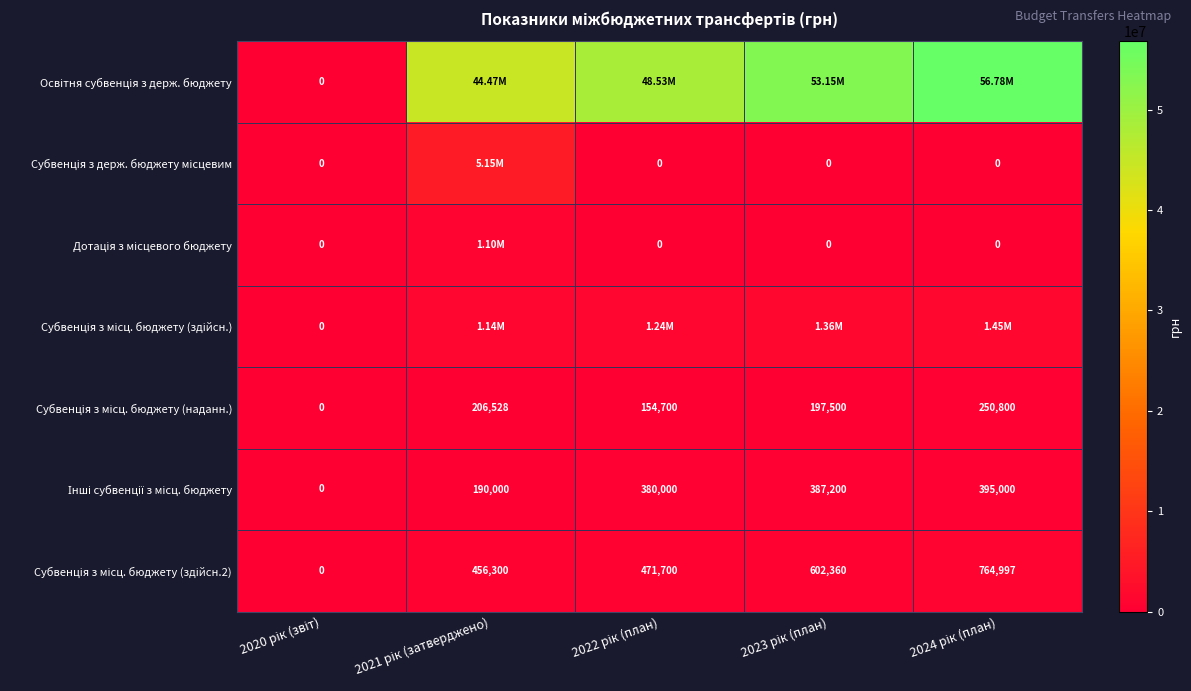

Which series has the largest total across all categories?

Освітня субвенція з держ. бюджету